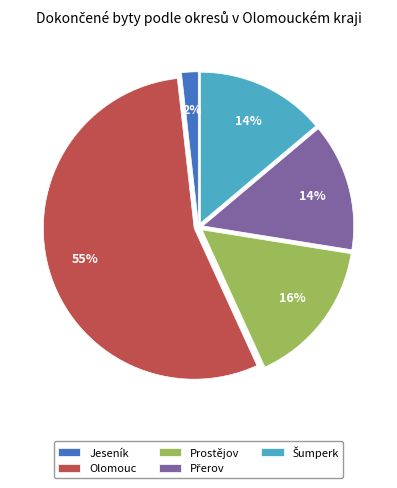

True or false: Prostějov accounts for 16% of the total.

True